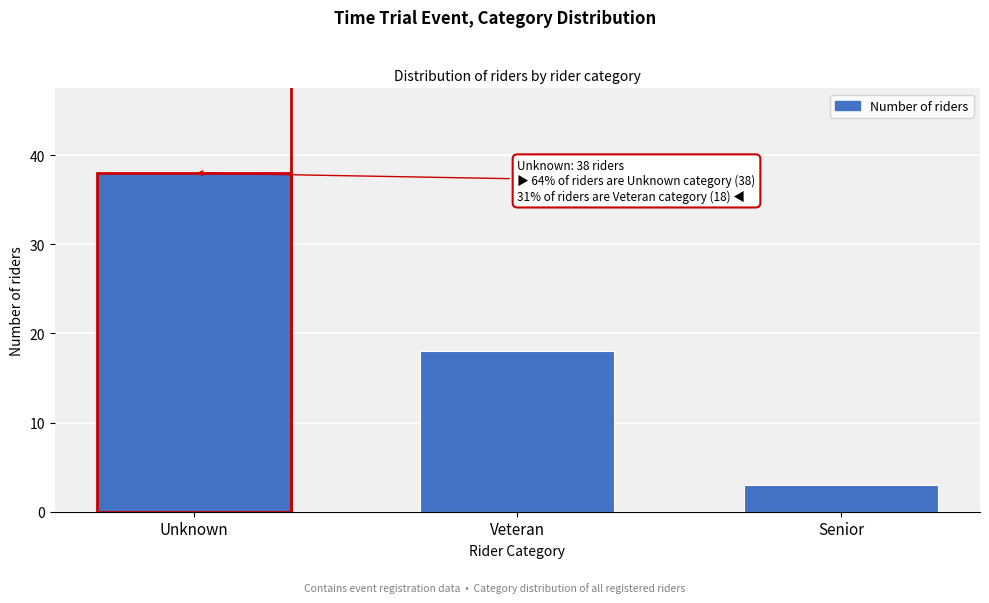

Reading left to right, transcribe all the data shown in this chart.

38	18	3